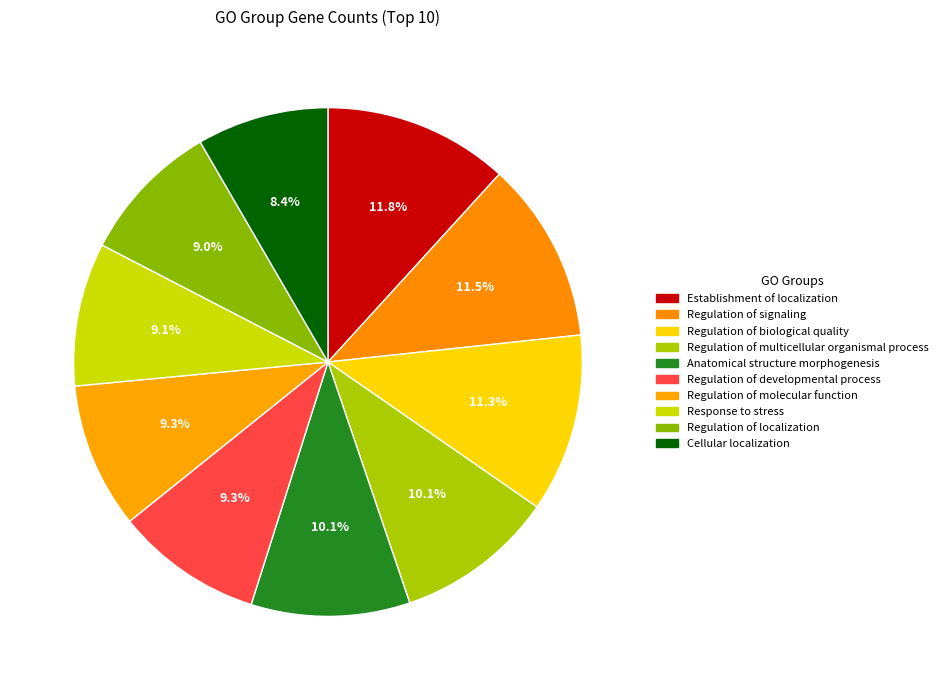

Which has a higher value, Regulation of biological quality or Regulation of multicellular organismal process?

Regulation of biological quality